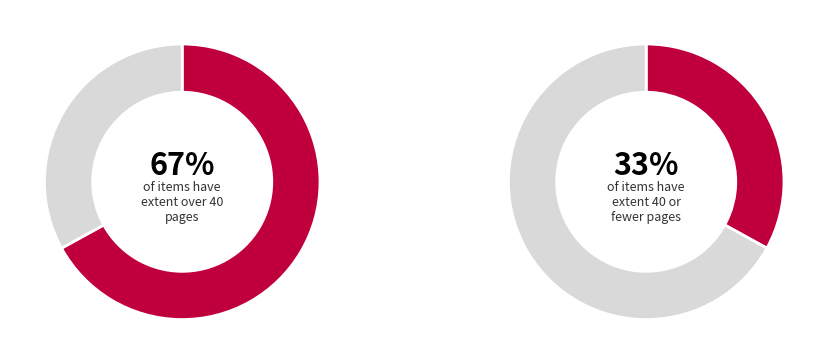

Is 6128 the majority of the pie?

No